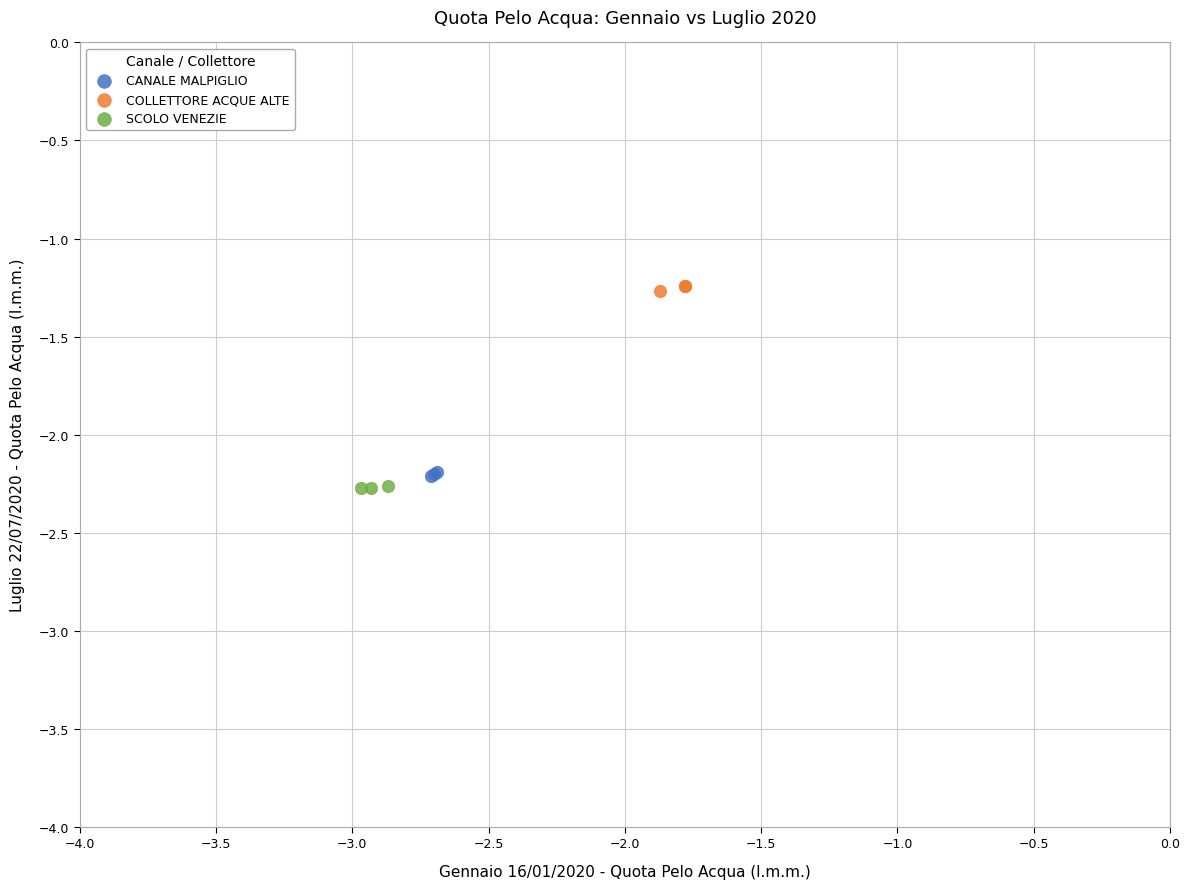

Which series contains the highest Y value?

COLLETTORE ACQUE ALTE